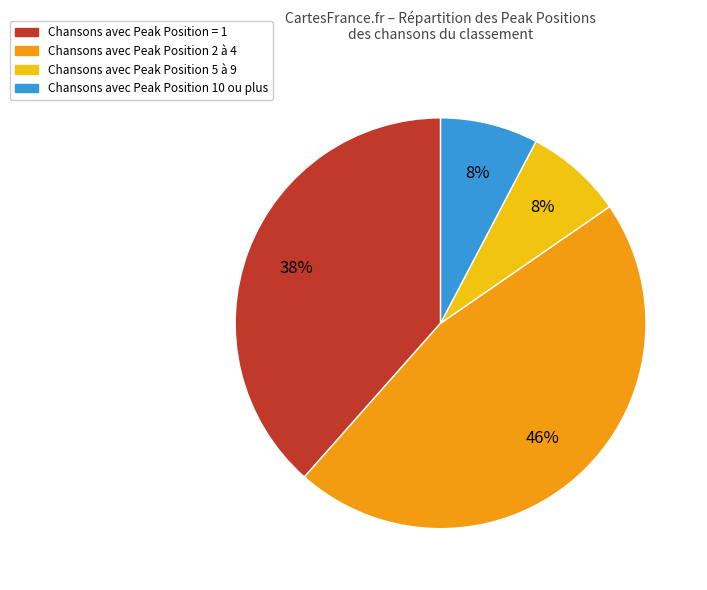

To the nearest percent, what is the average slice percentage?

25%